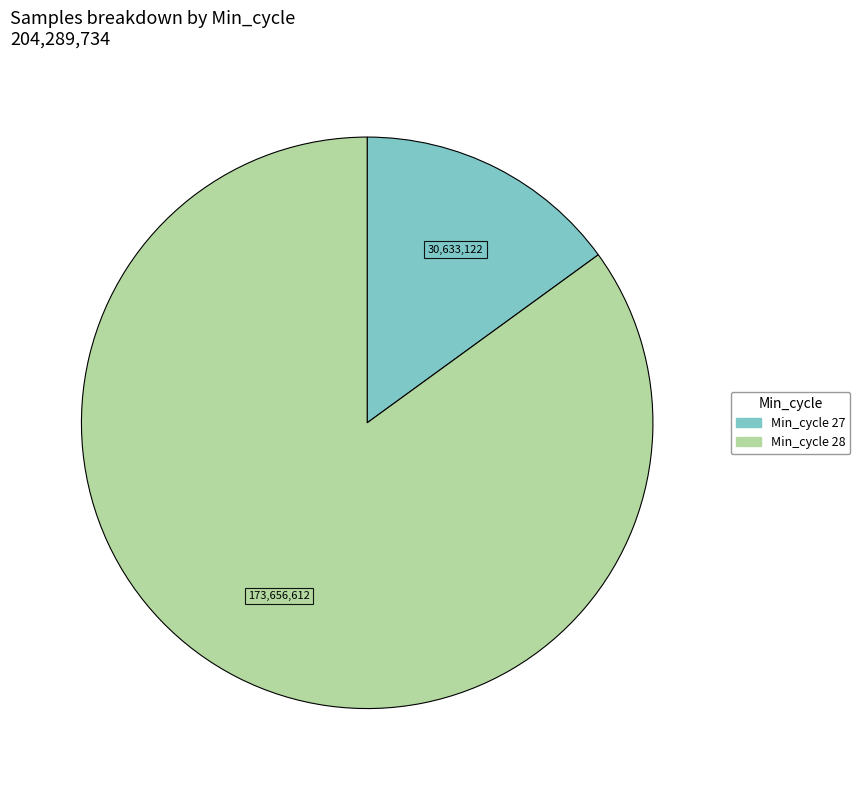

Which category has the smallest portion of the pie?

27